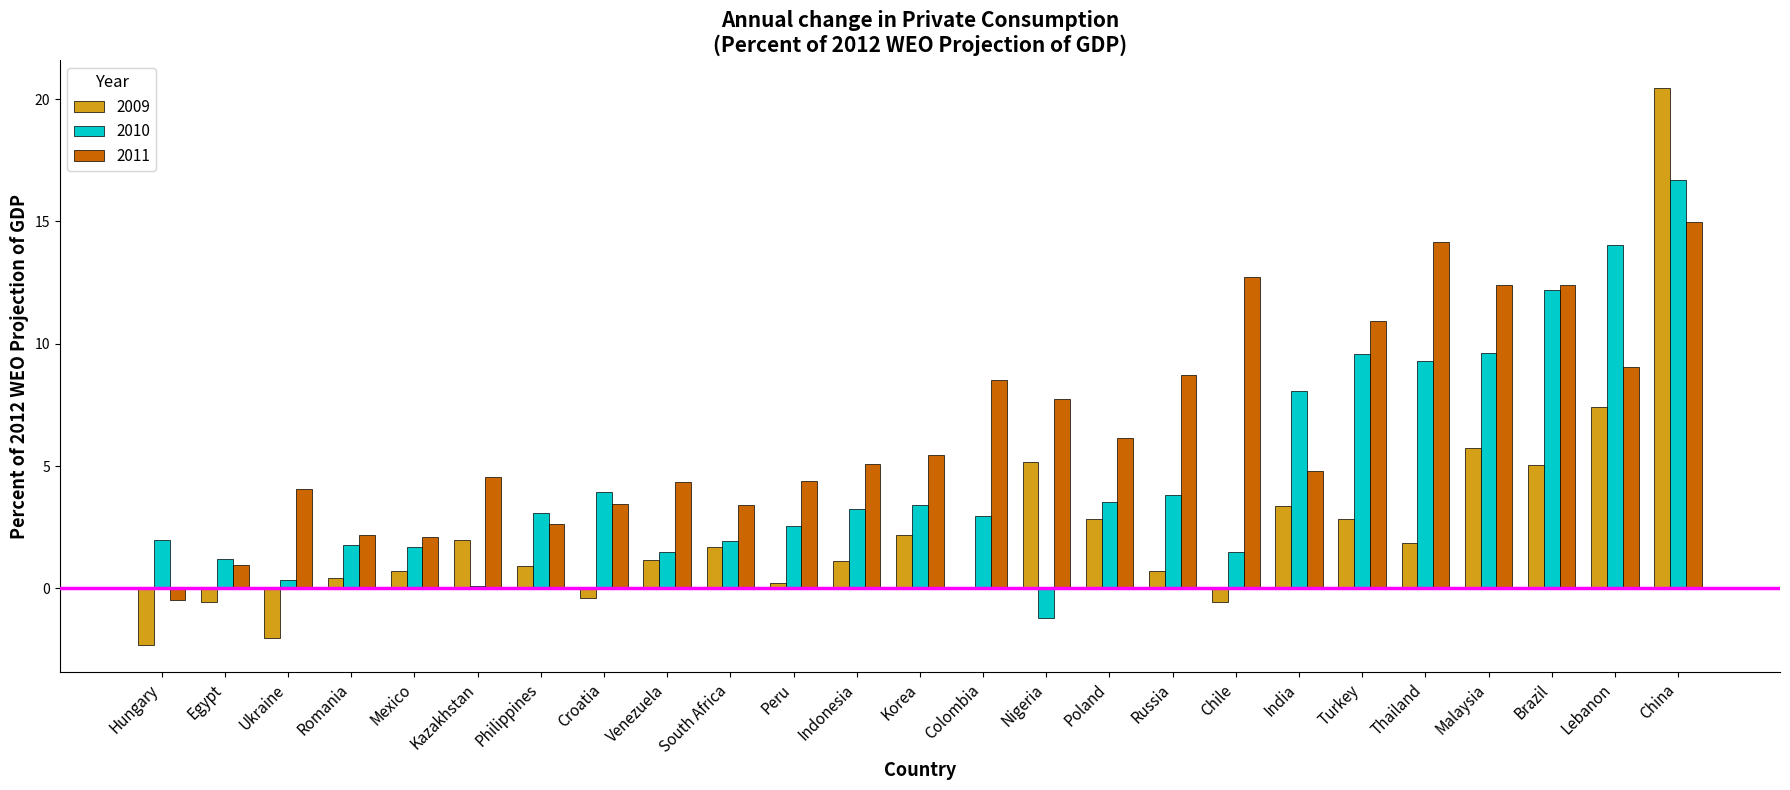

Which series changed the most between Korea and India?

2010